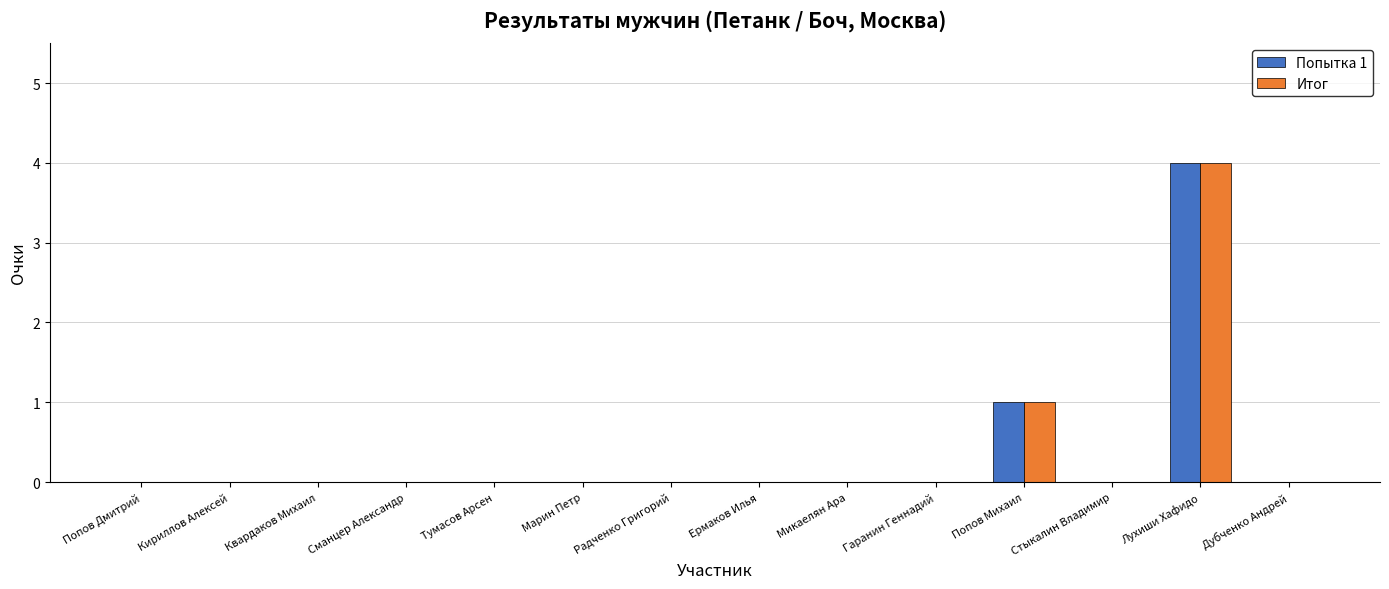

The Попытка 1 series shows 0 at Тумасов Арсен. True or false?

True